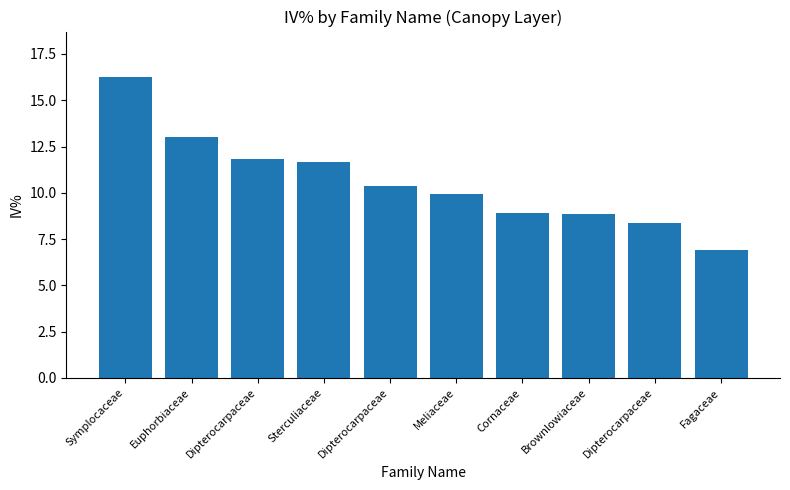

Are the bars horizontal?

No